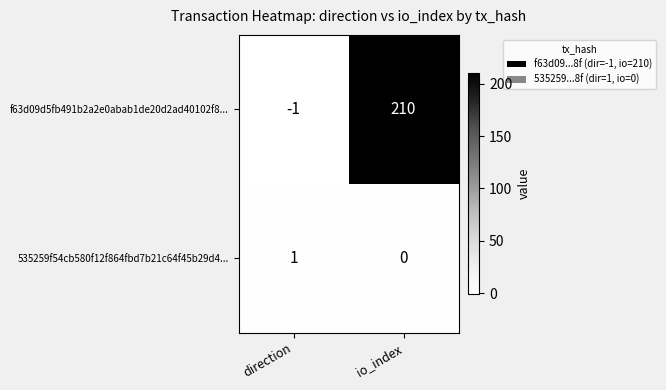

What is the total value across all series at io_index?

210